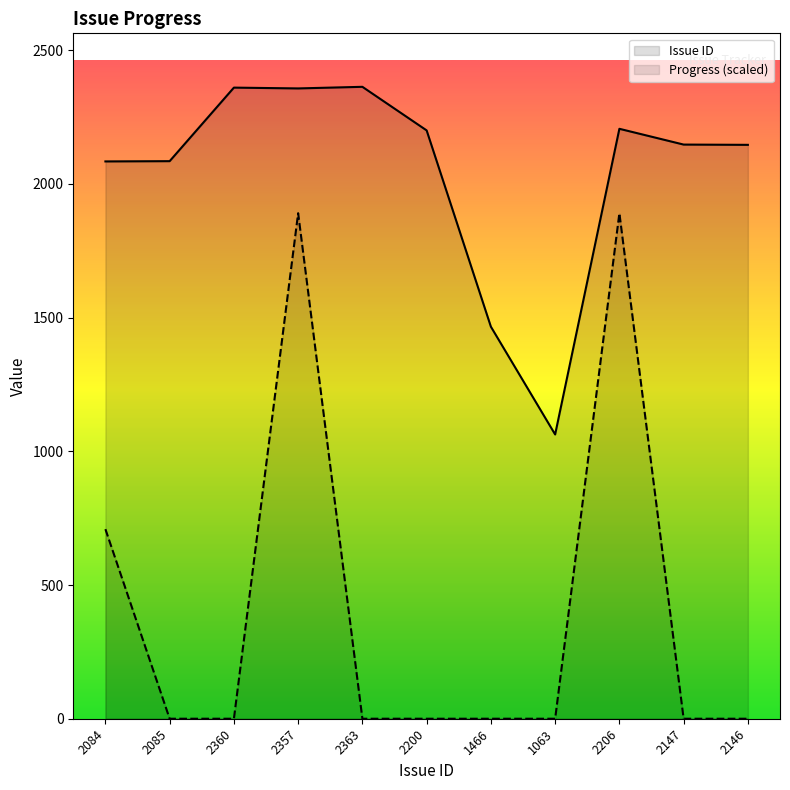

Which series has the largest total across all categories?

Issue ID